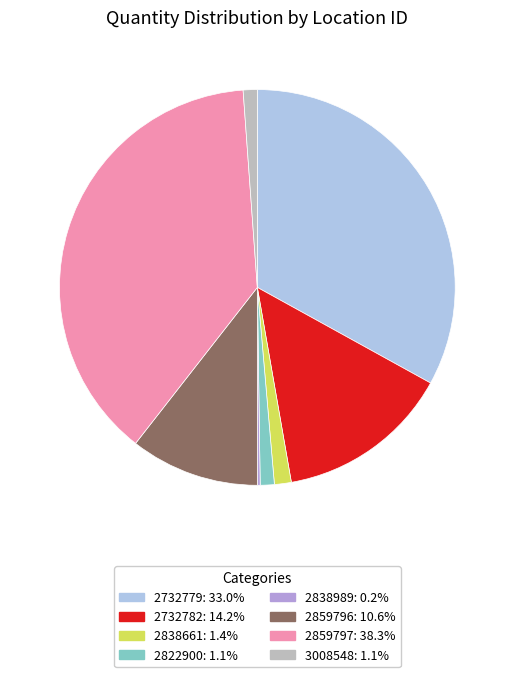

Does any single category account for the majority?

No